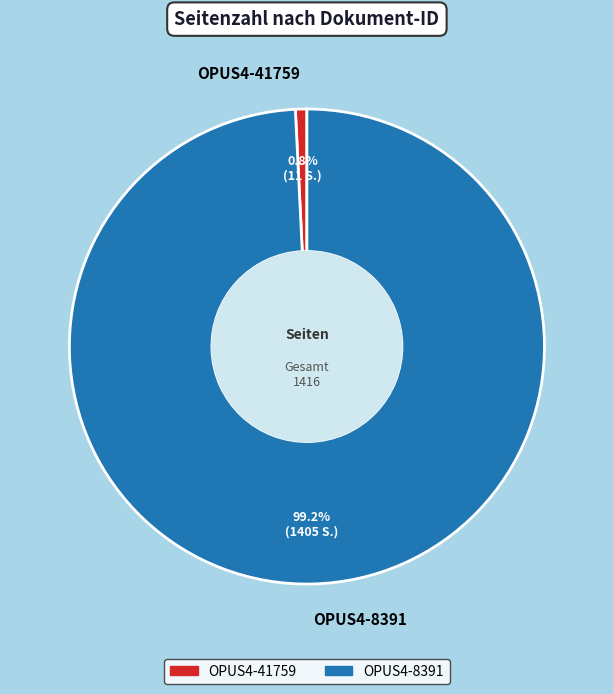

Is there any slice that represents more than half of the pie?

Yes